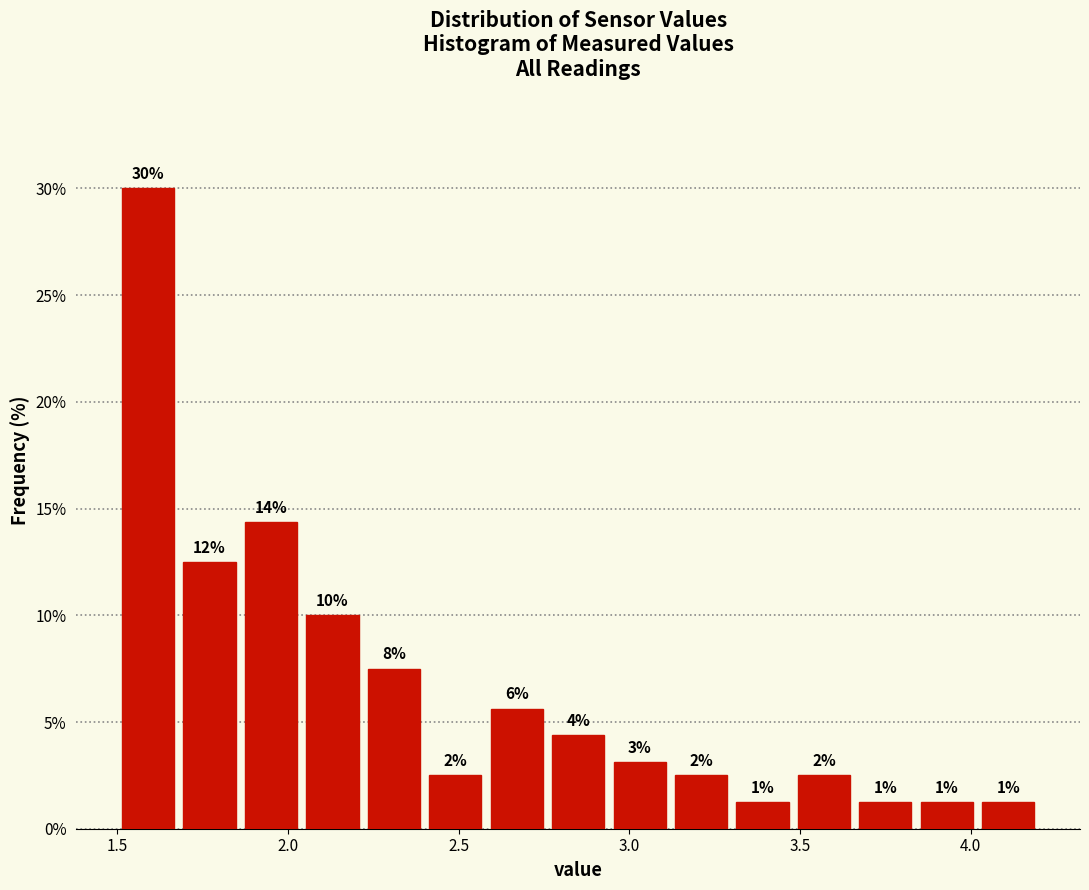

Around what value on the x-axis is the tallest bar? Give the approximate position of its centre, as read against the axis.

1.60